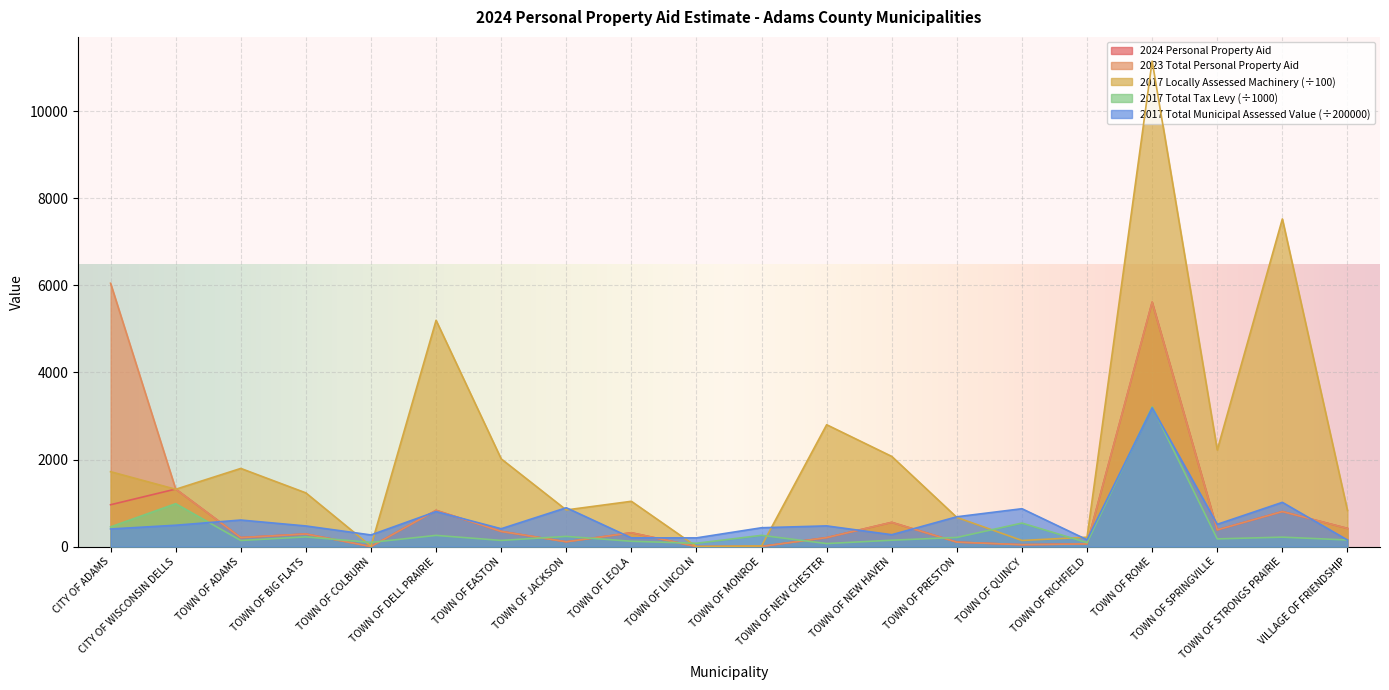

How many data points in 2017 Locally Assessed Machinery are less than 1317?

10